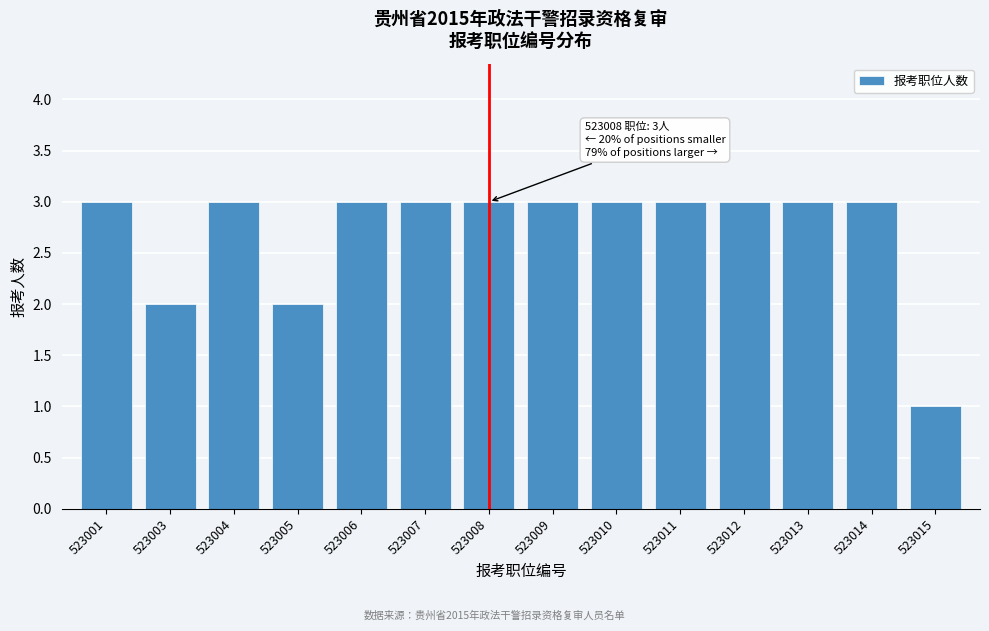

Reading left to right, transcribe all the data shown in this chart.

3	2	3	2	3	3	3	3	3	3	3	3	3	1